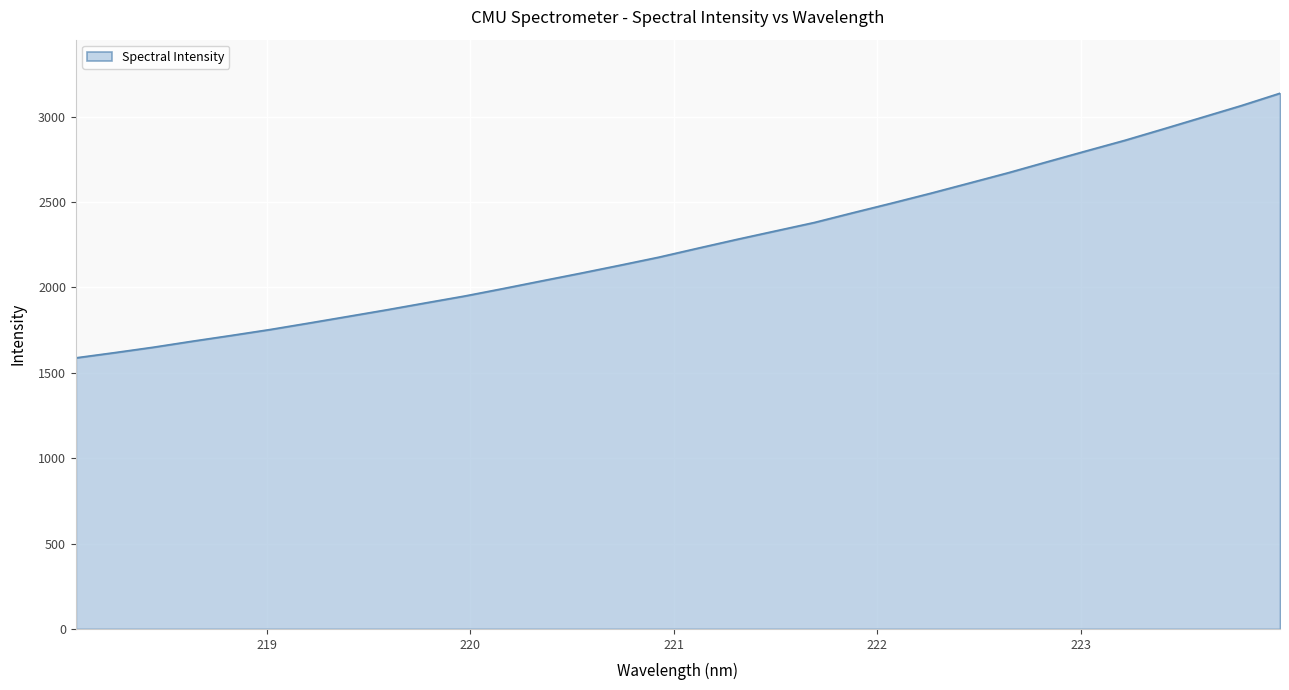

Count the number of categories in the chart.

32